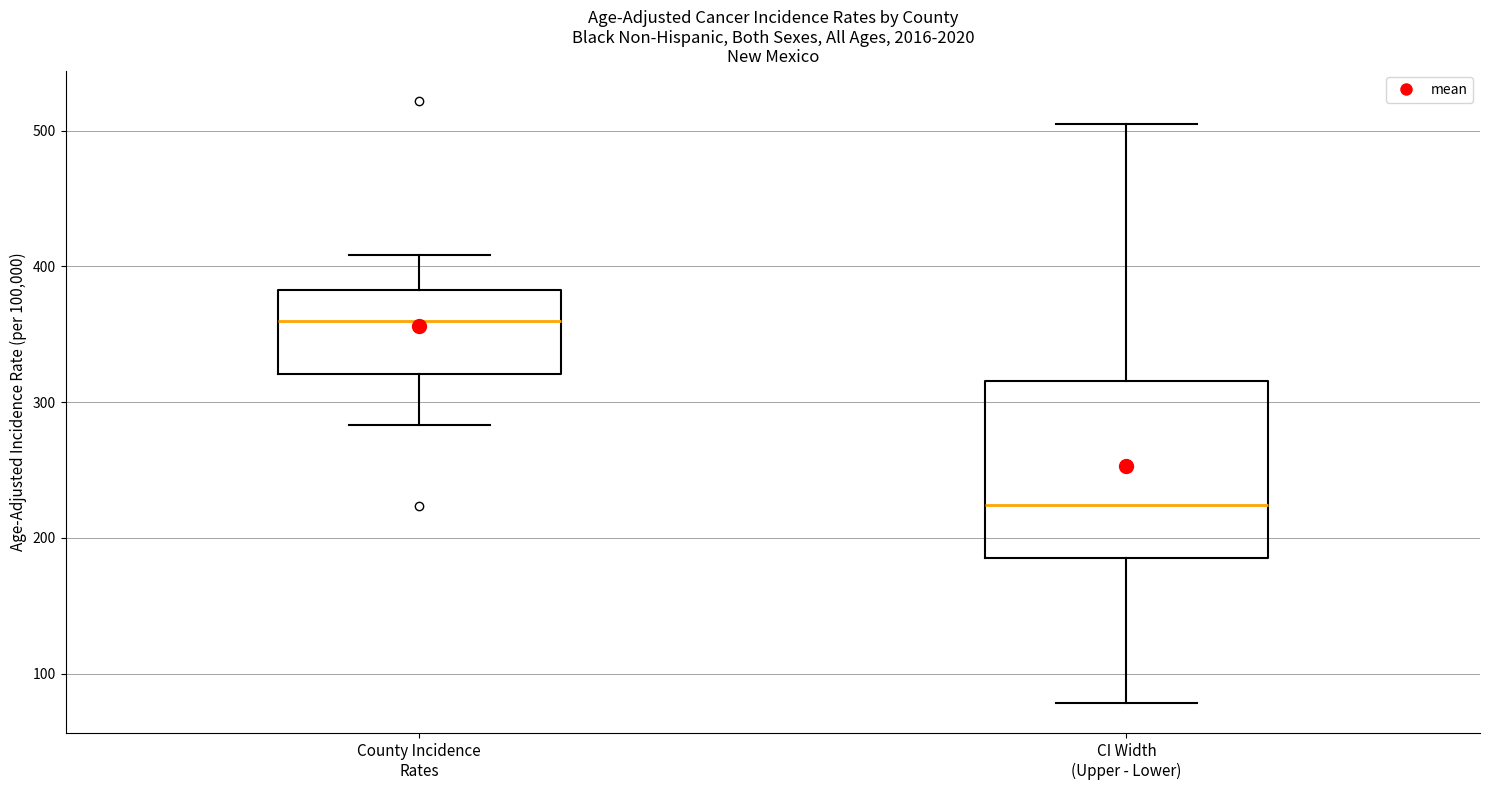

Where is the upper edge of the box for CI Width (Upper - Lower) on the y-axis? The values are not printed on the chart, so give them approximately, as read against the axis.

320